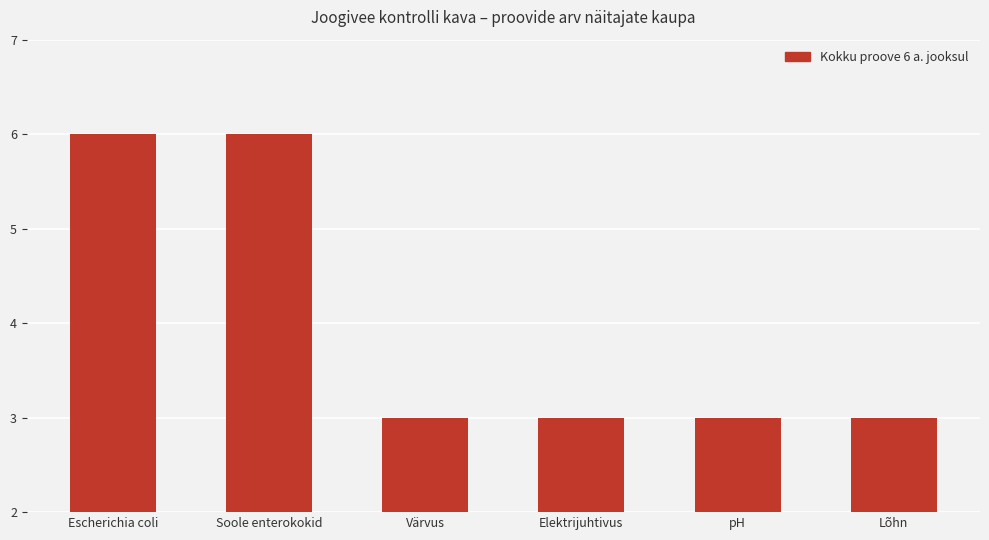

The chart shows a value of 5 at Värvus. True or false?

False